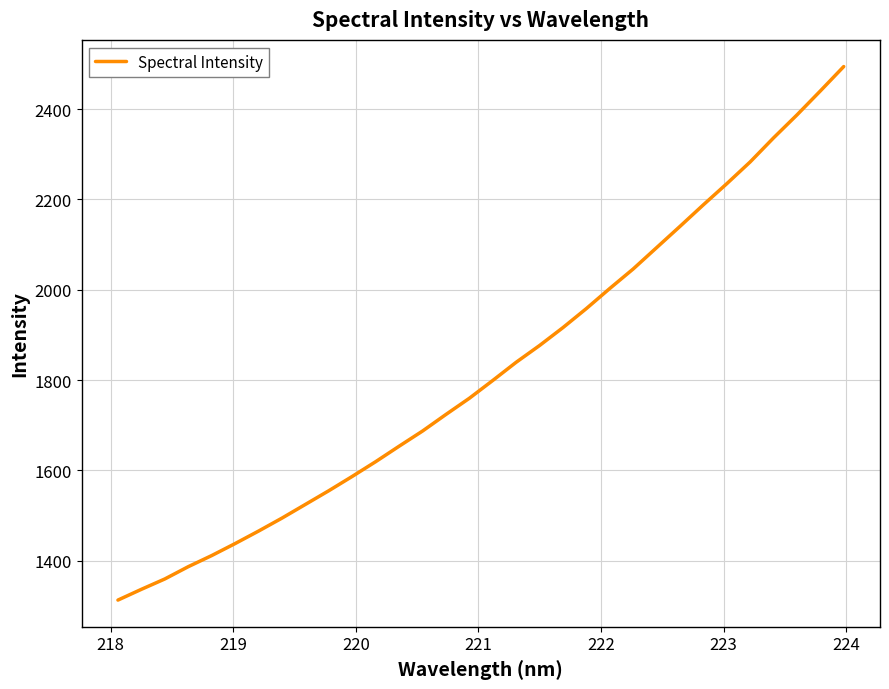

What is the smallest value displayed?

1312.6